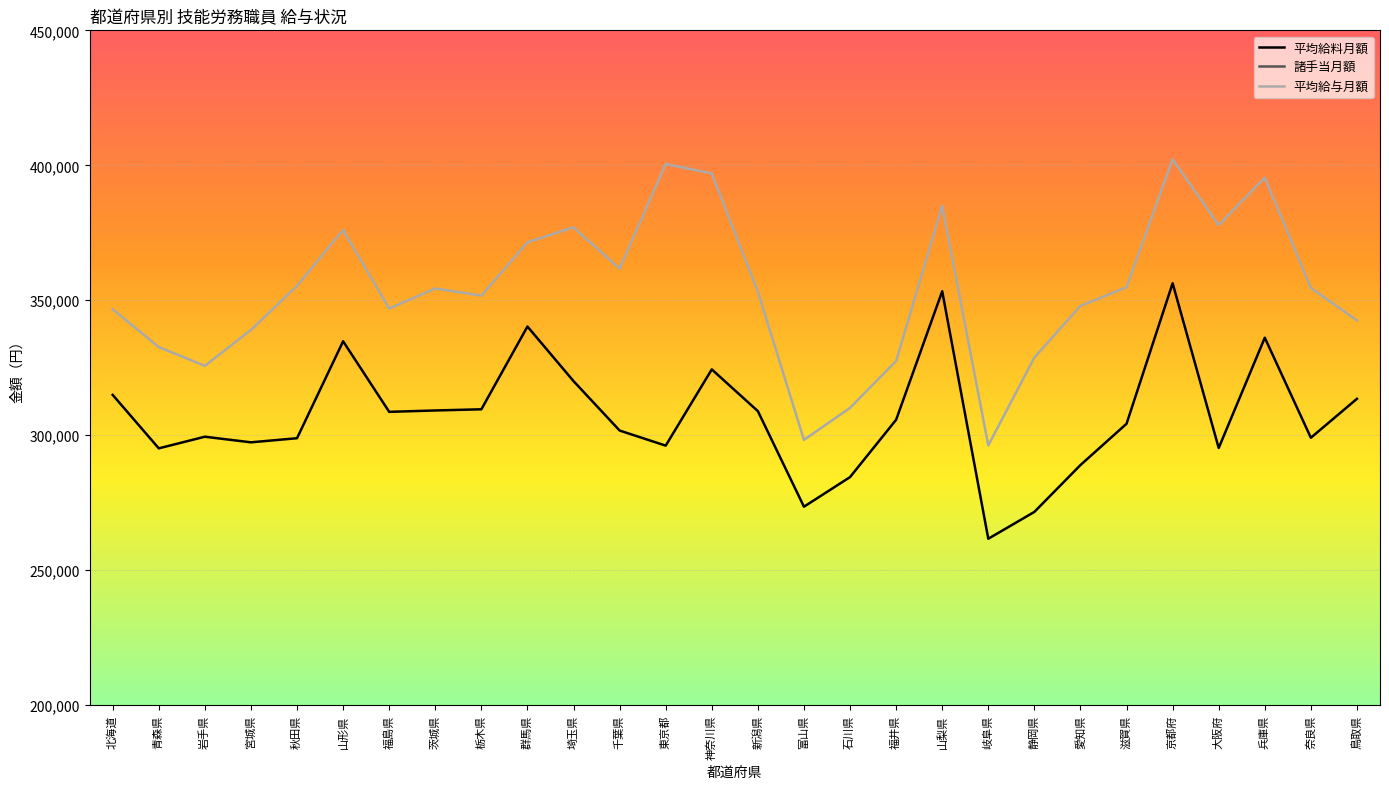

What is the label of the 13th point from the right?

富山県